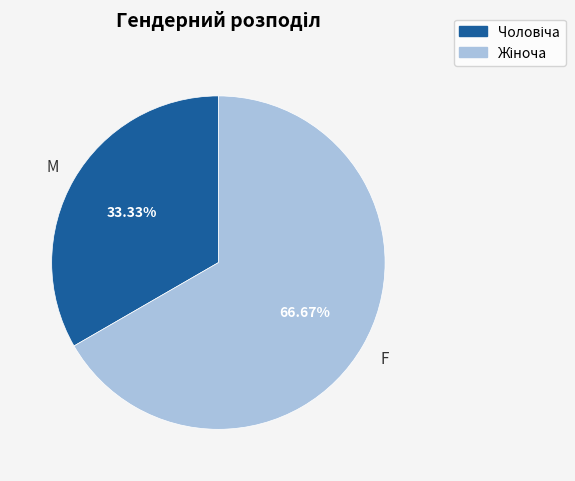

Is there any slice that represents more than half of the pie?

Yes